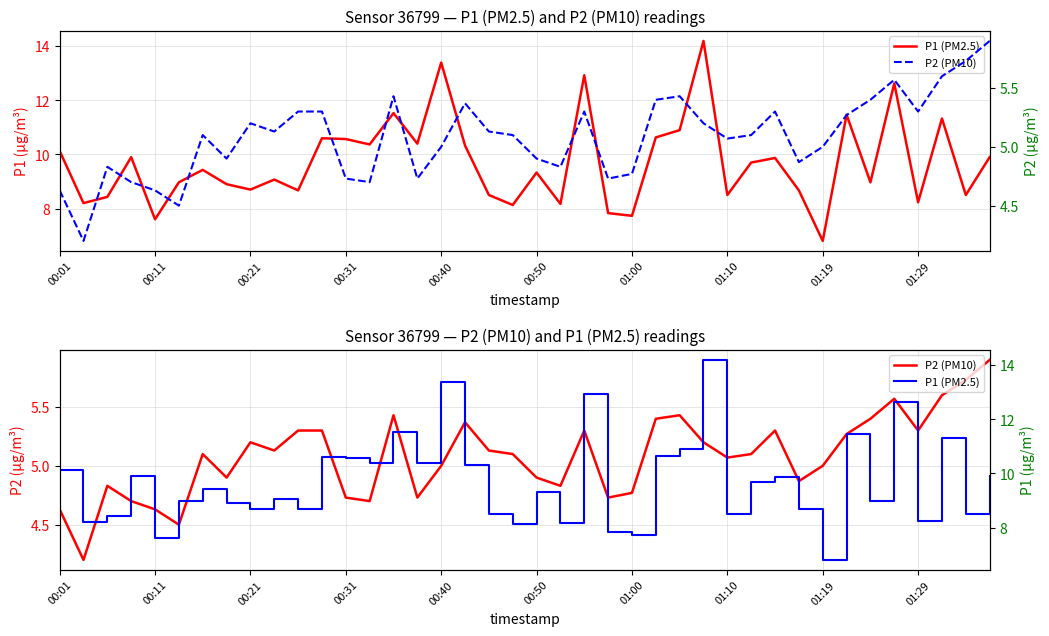

True or false: P2 (PM10) and P1 (PM2.5) cross at least once.

False